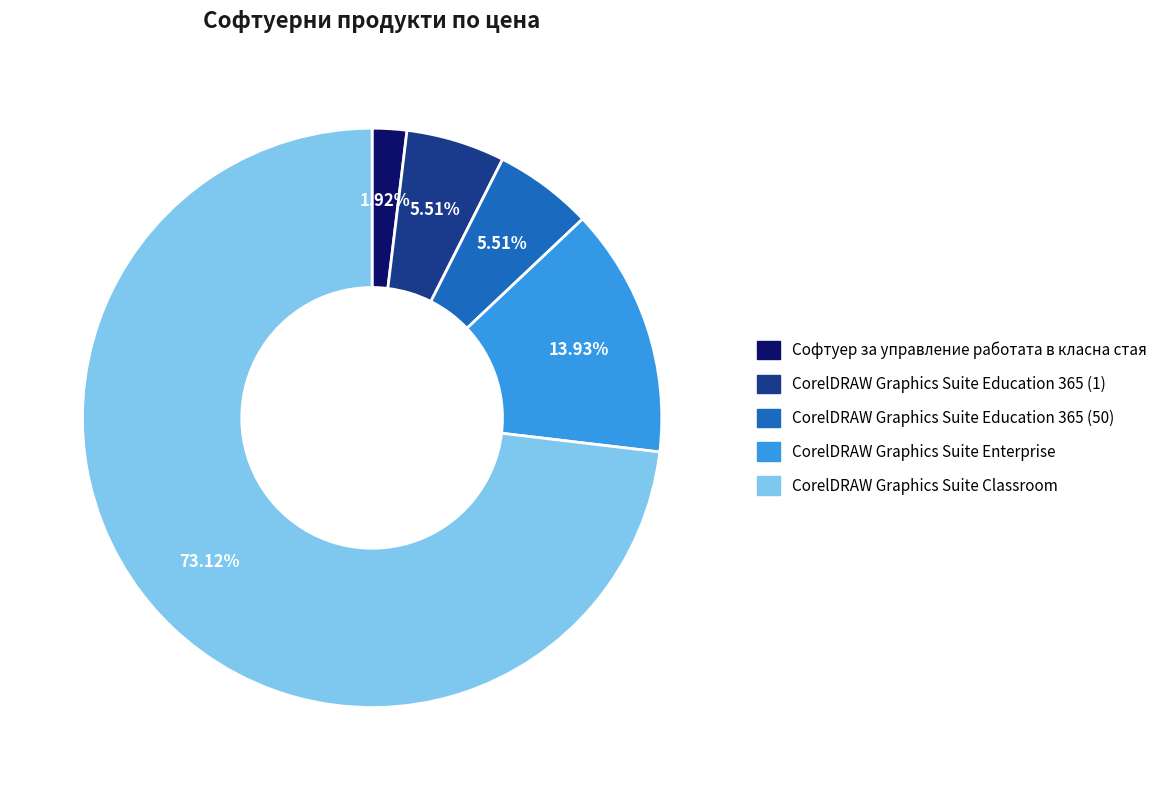

What percentage is the CorelDRAW Graphics Suite Classroom slice, to the nearest percent?

73%